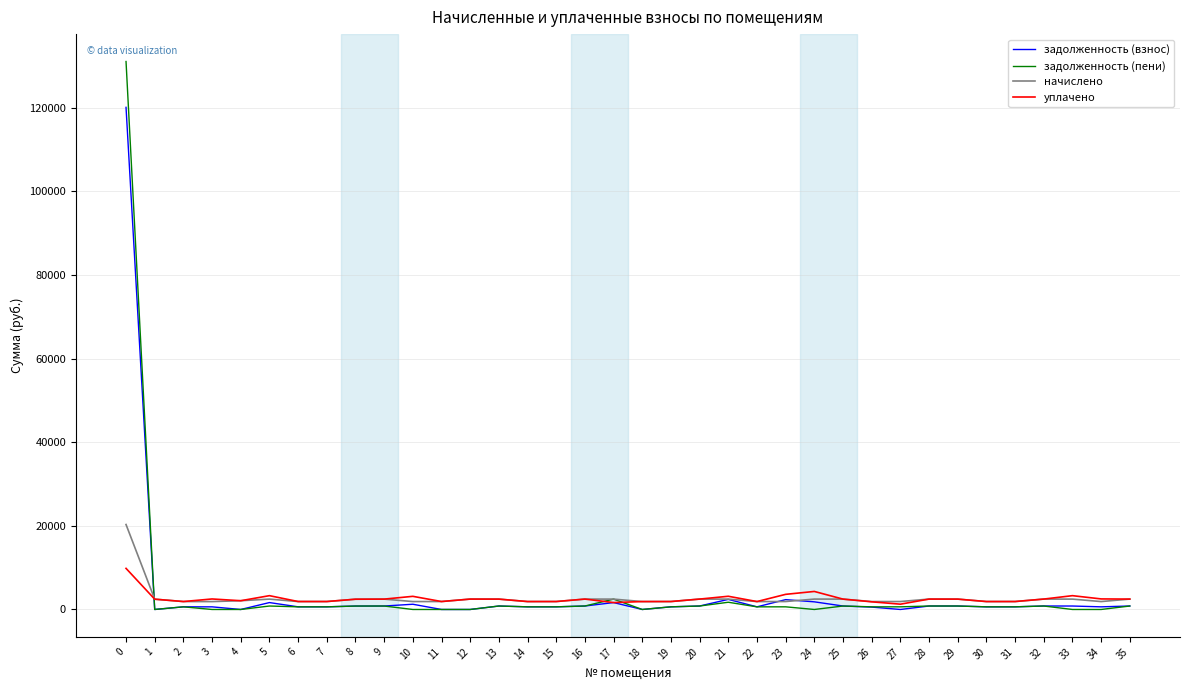

What is the approximate value of задолженность (пени) at 13?

825.9